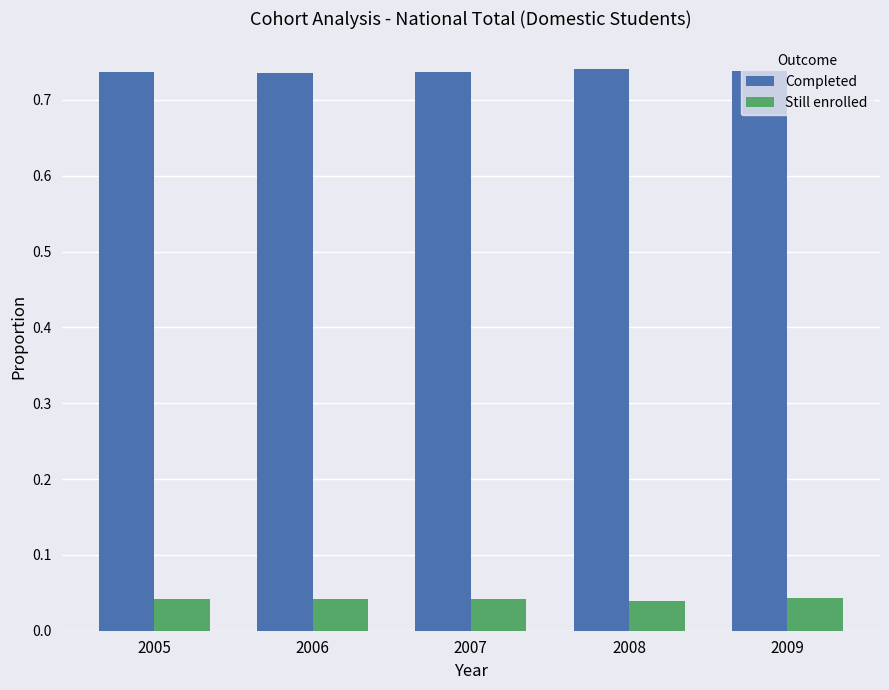

List the series in order of their peak value, highest first.

Completed, Still enrolled